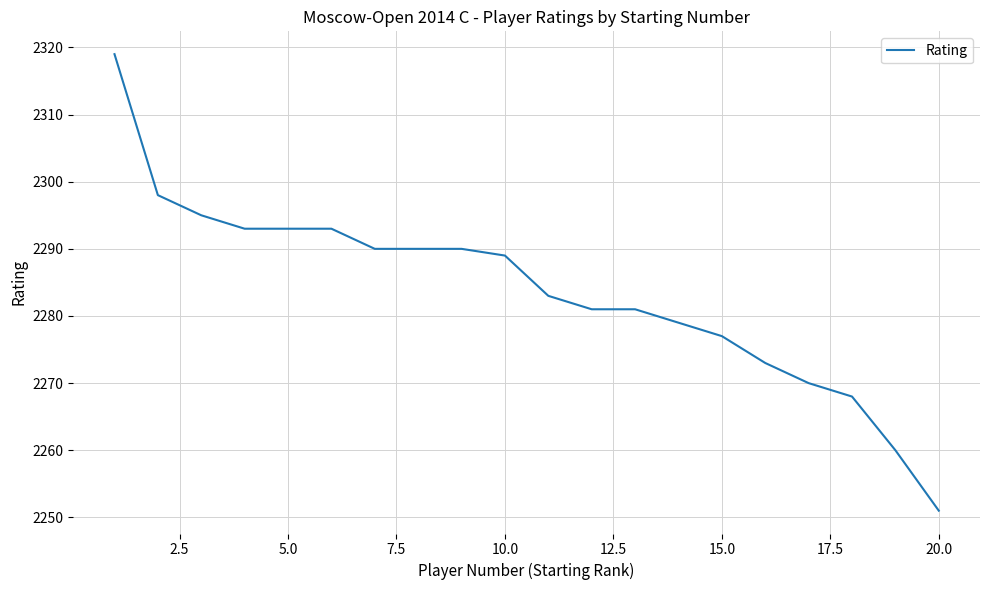

What is the difference between the maximum and second lowest values?

59